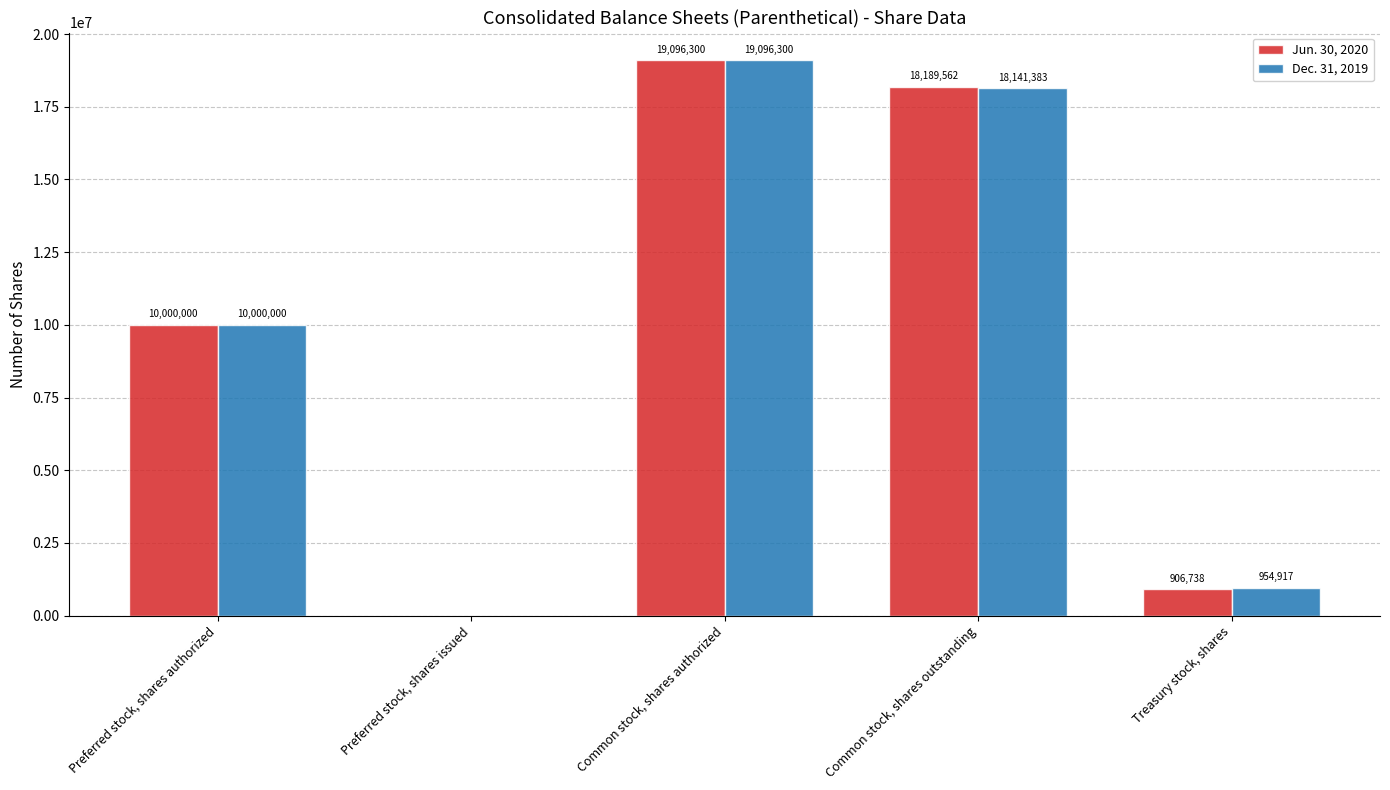

What is the sum of all Dec. 31, 2019 values?

48192600